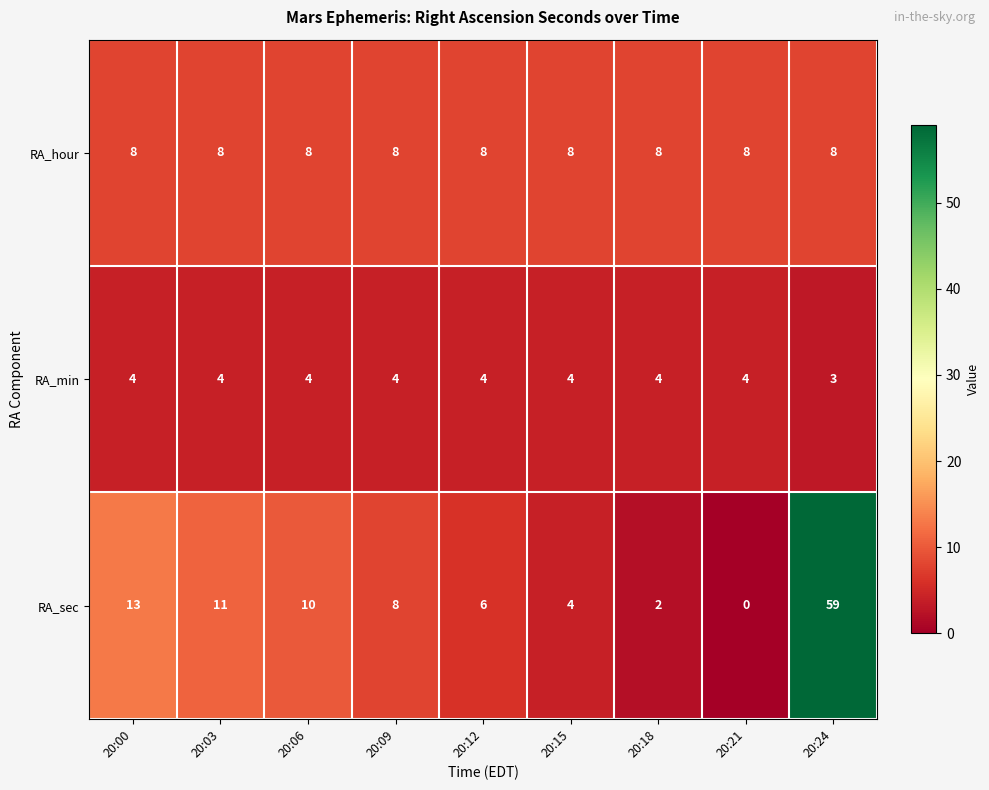

Reading right to left, list all the values displayed in this chart.

RA_hour: 8	8	8	8	8	8	8	8	8
RA_min: 3	4	4	4	4	4	4	4	4
RA_sec: 59	0	2	4	6	8	10	11	13